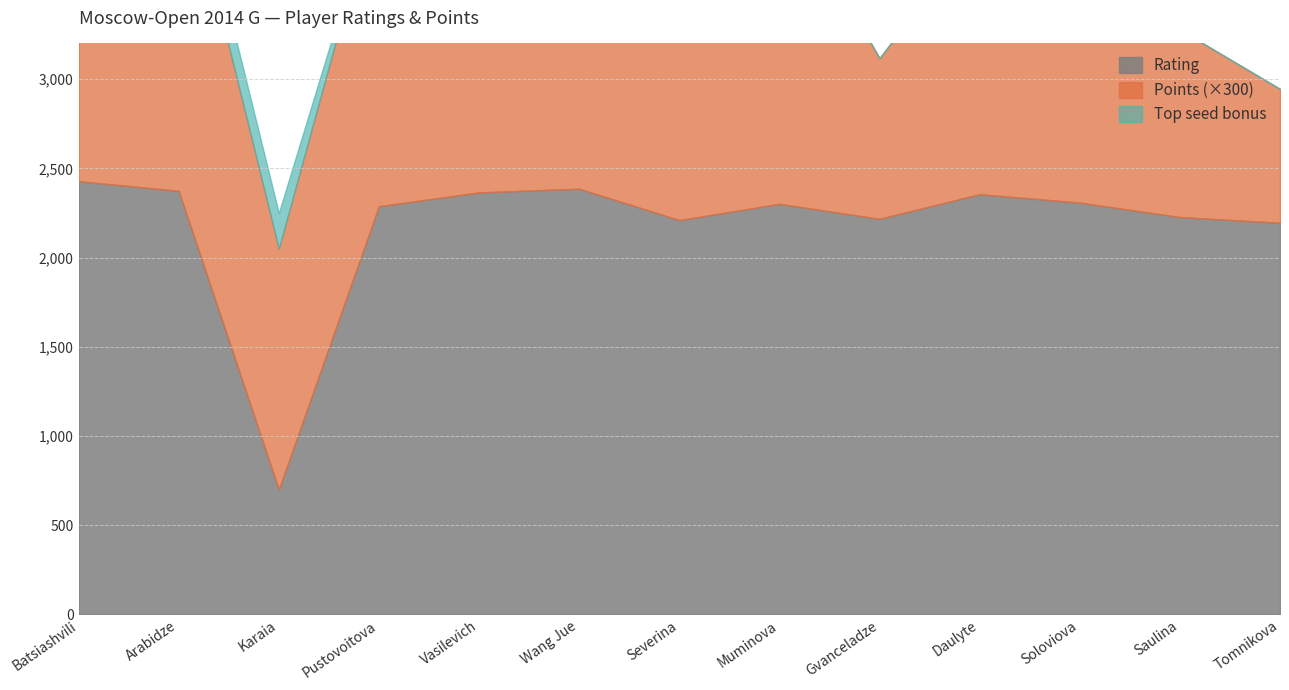

True or false: Points has more than 2 points higher than both neighbors.

True